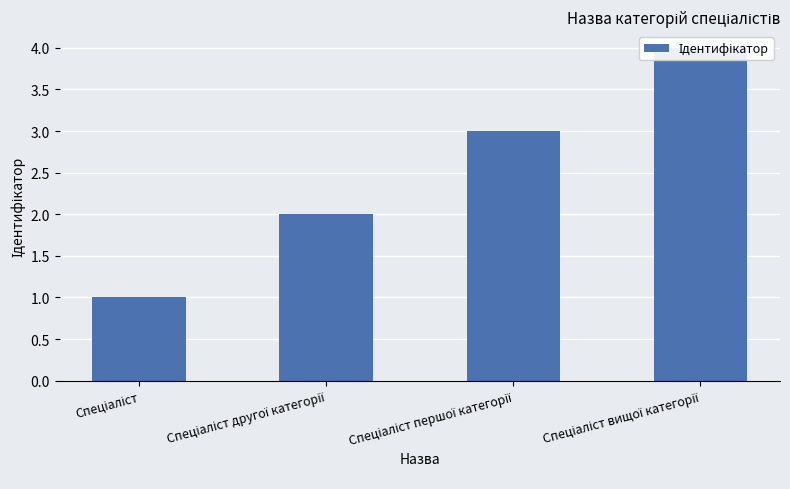

Which label corresponds to the largest value in the chart?

Спеціаліст вищої категорії